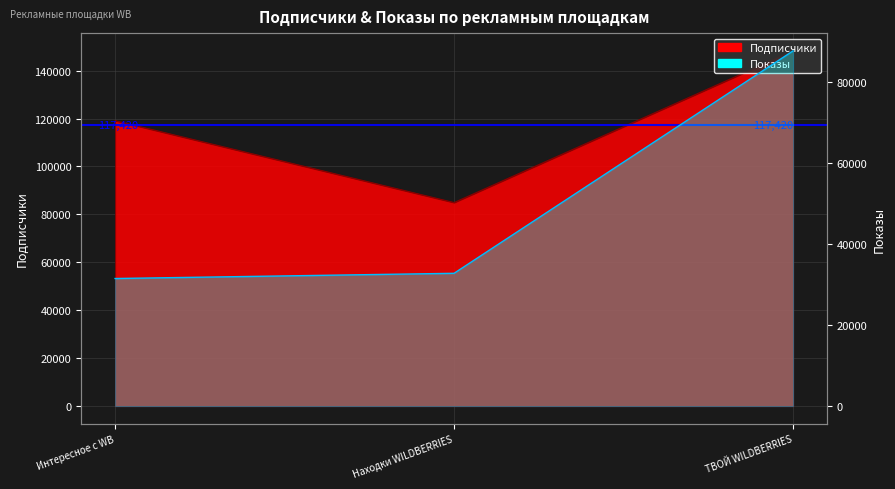

What is the label of the 2nd point from the right?

Находки WILDBERRIES